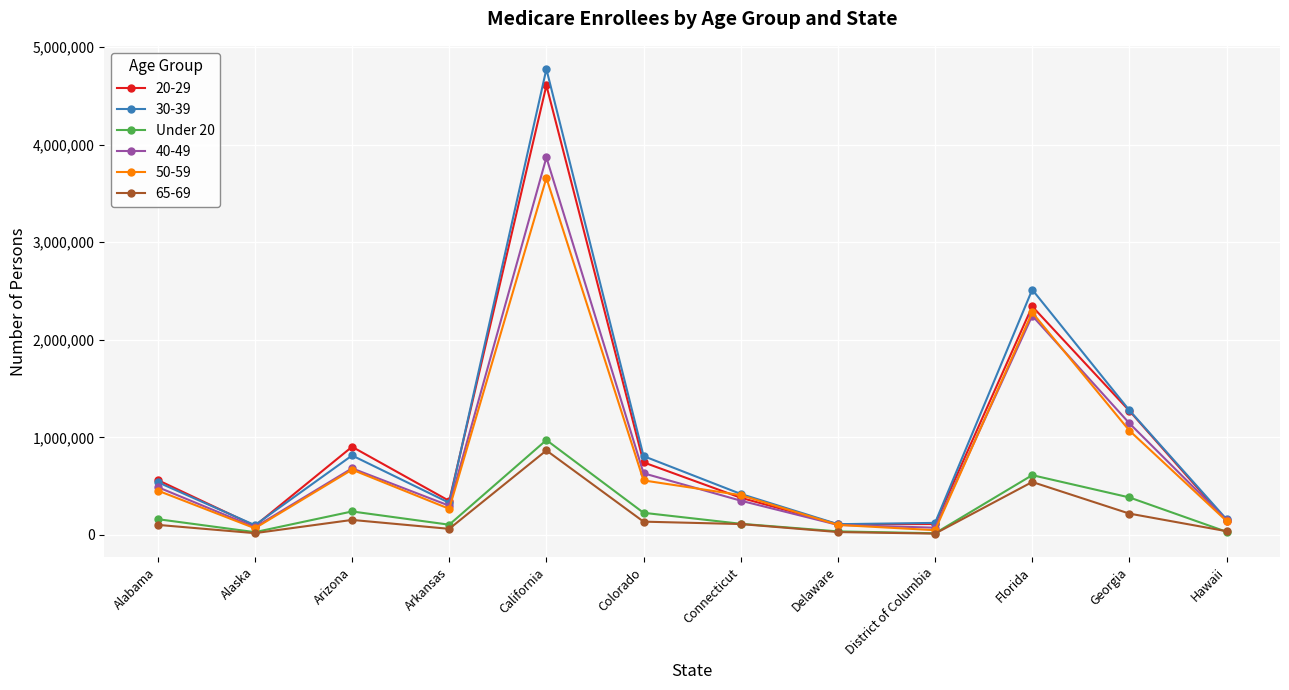

What is the maximum value shown in the chart?

4774979